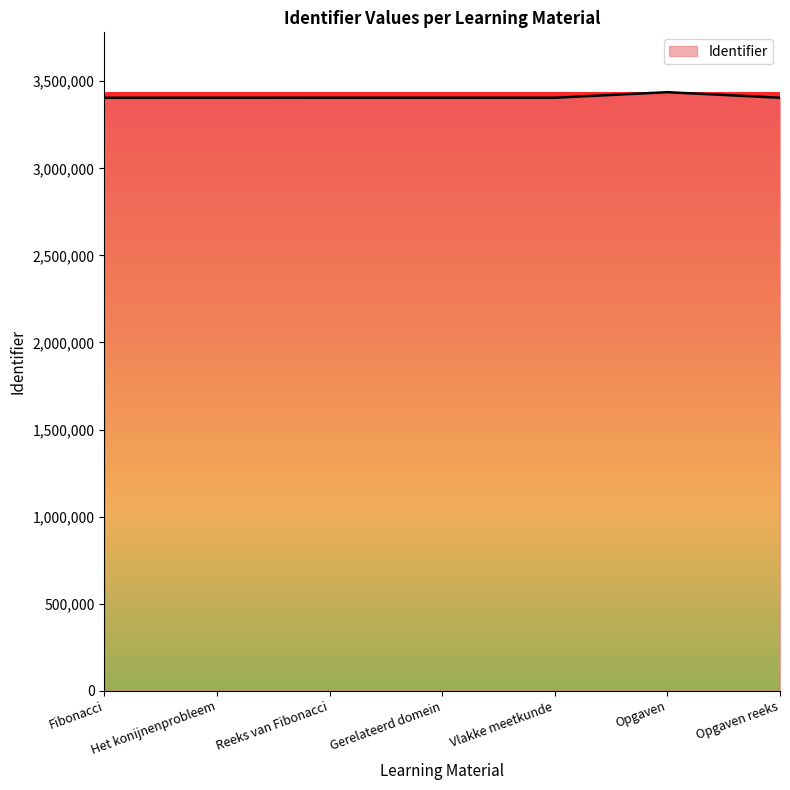

What is the smallest value displayed?

3405246